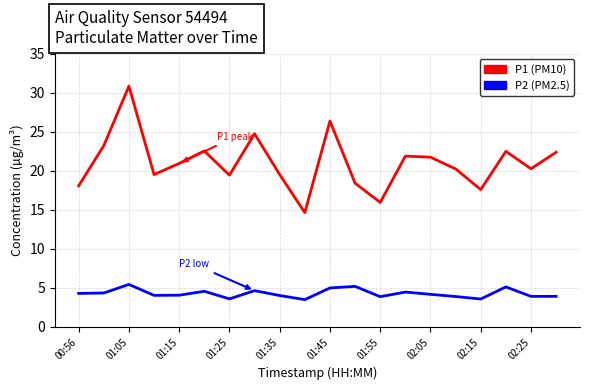

What is the minimum value shown in the chart?

3.5